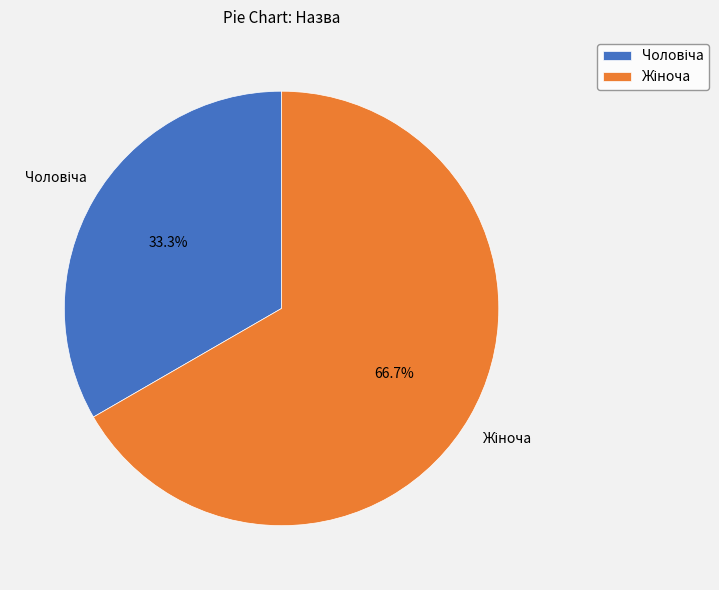

Is there a majority slice in this chart?

Yes